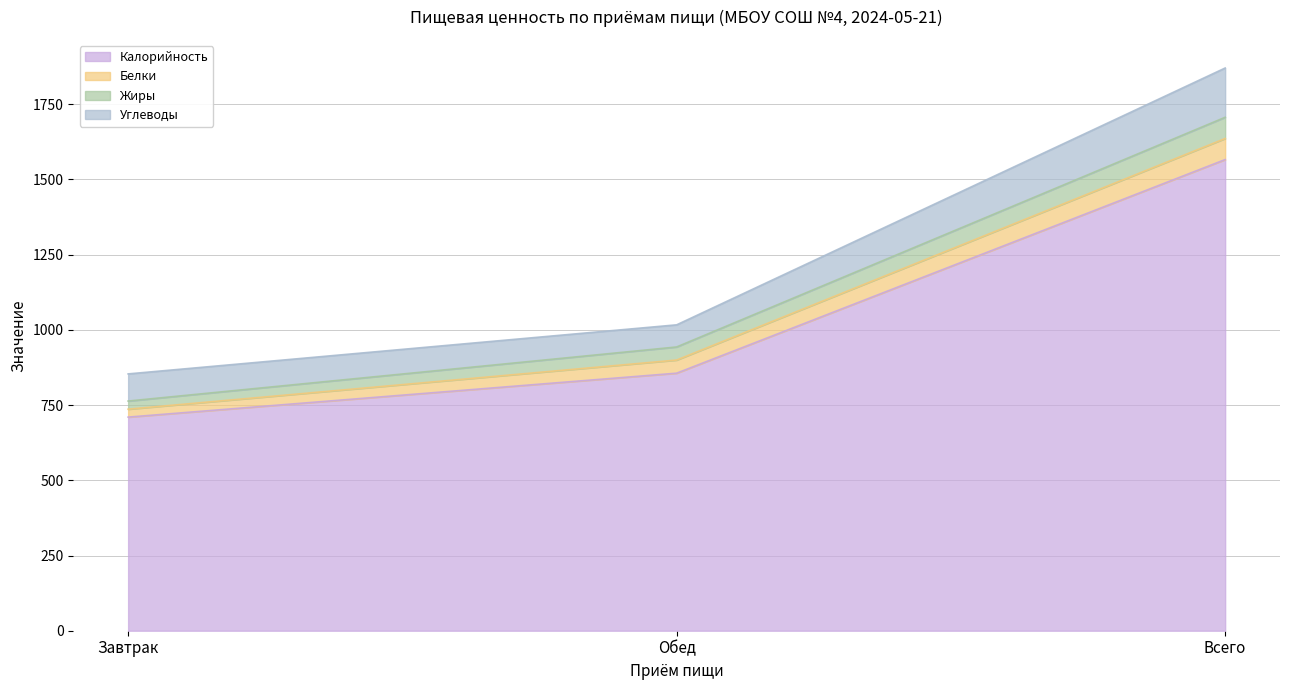

Is the value of Белки at Обед greater than the value of Углеводы at Всего?

No